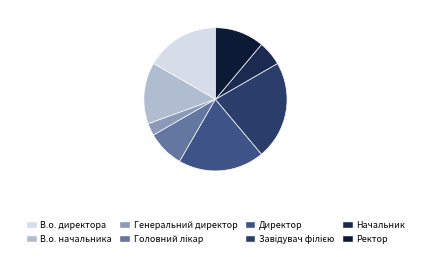

Count the number of slices in the pie.

8